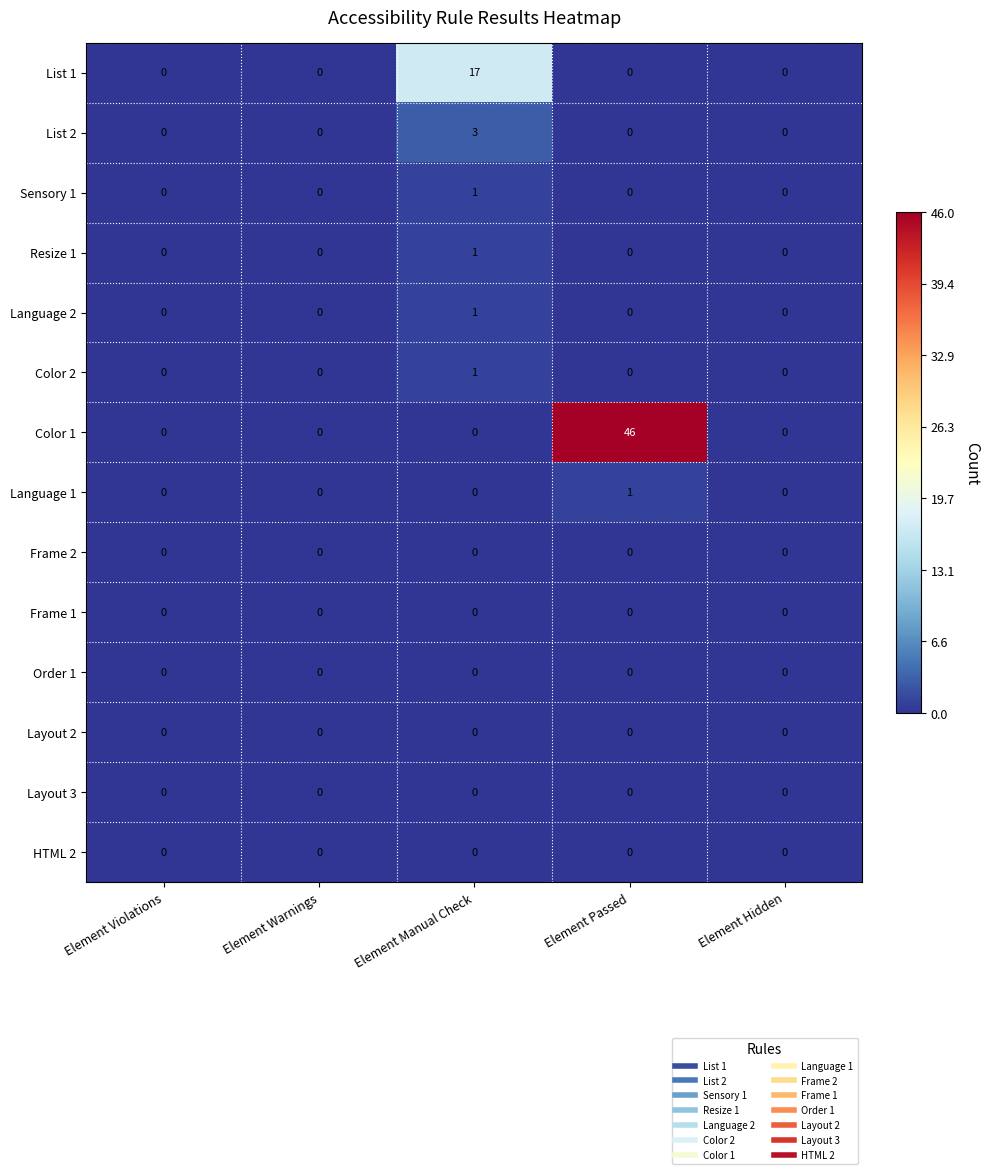

At which category is the sum across all series the highest?

Element Passed